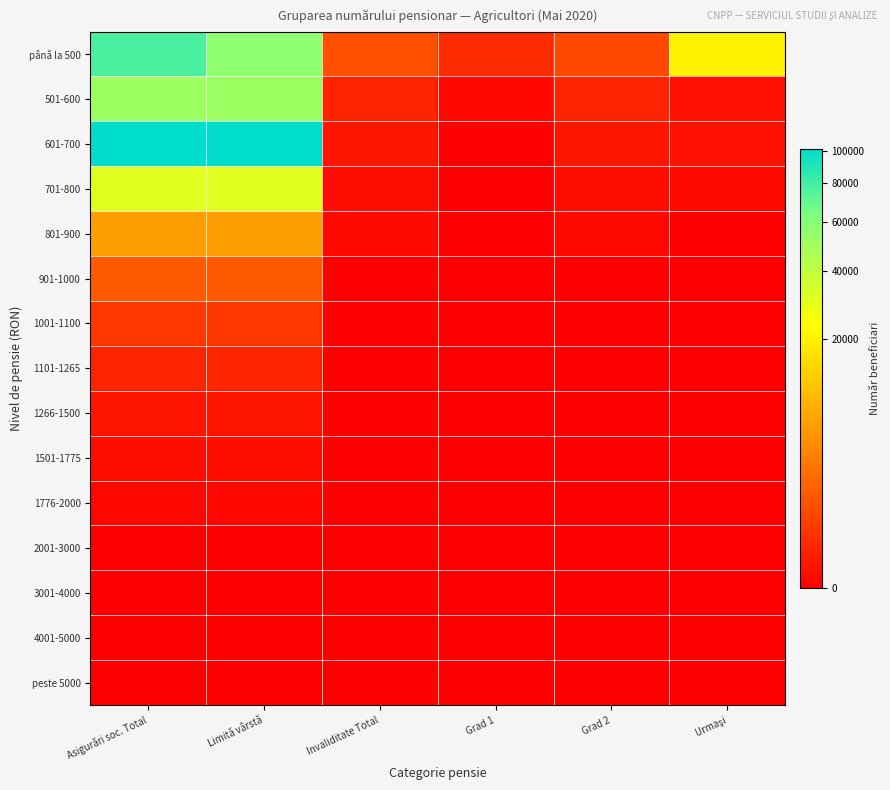

What is the difference between the highest and lowest values at Grad 1?

156